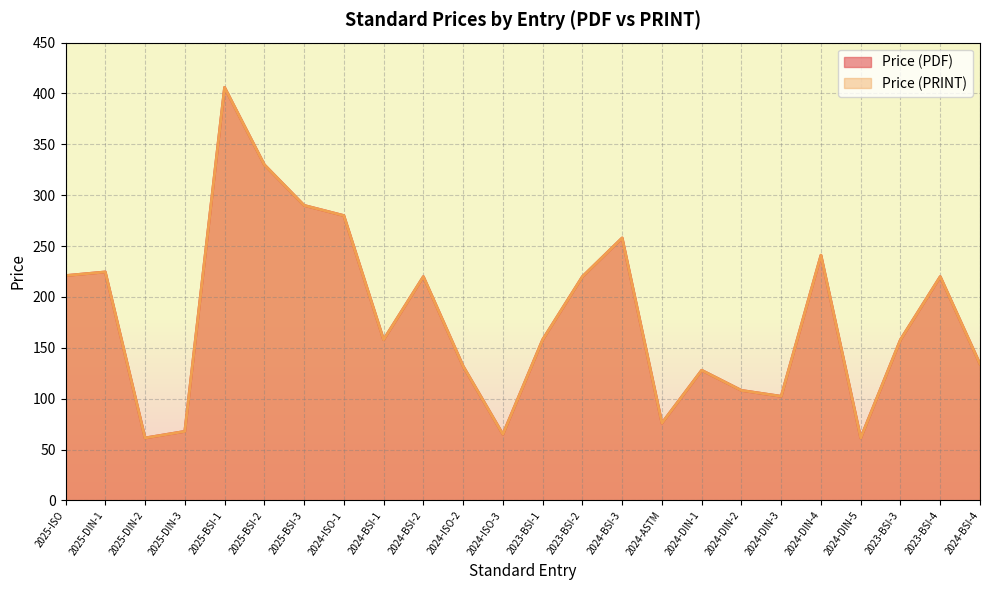

The value of Price (PDF) at 2023-BSI-2 is 332.5. True or false?

False